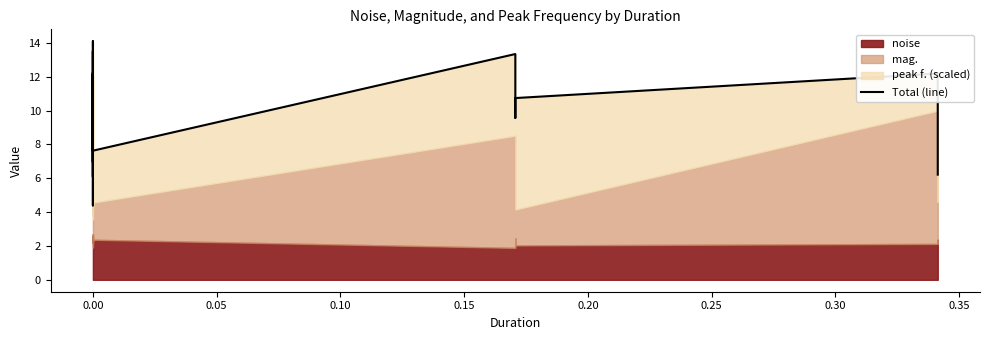

Reading left to right, transcribe all the data shown in this chart.

8.1	13.5	6.1	8.9	12.1	4.4	5.5	14.1	8.0	11.6	12.2	10.8	7.0	11.5	7.6	13.3	9.6	10.7	12.2	6.2